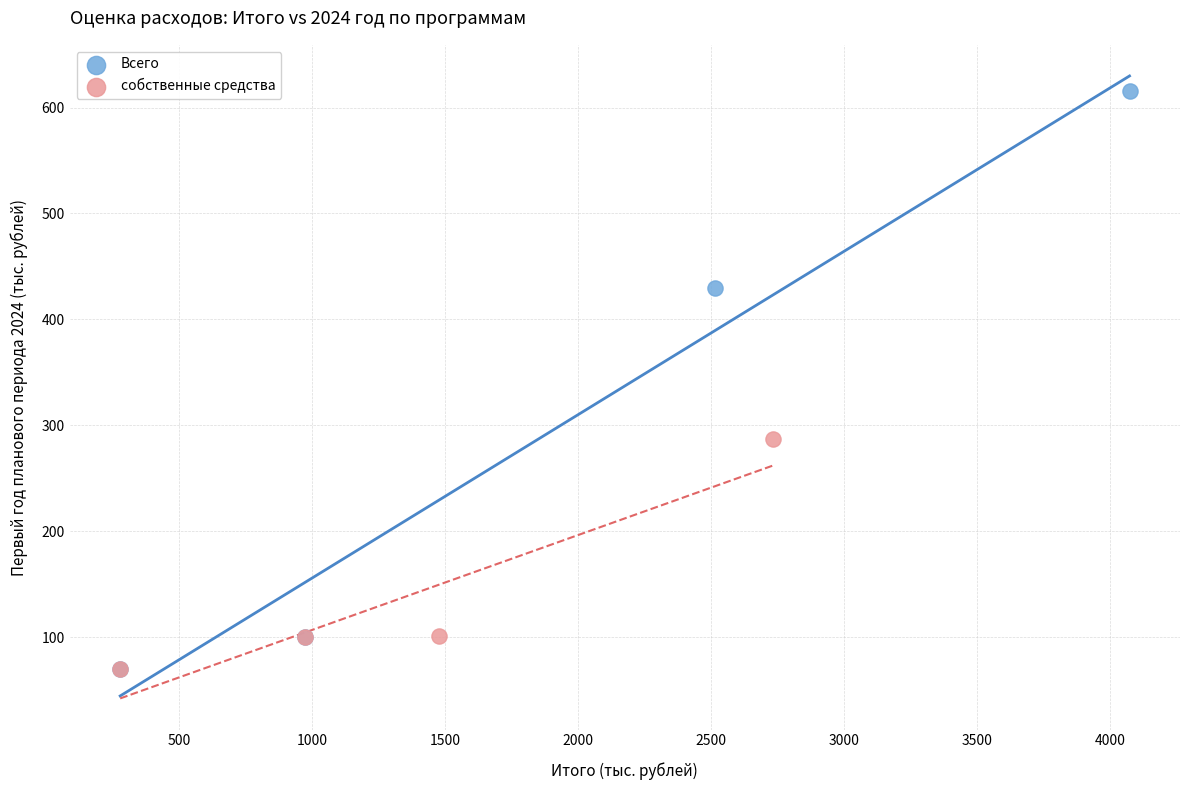

What are all the series names shown in the legend?

Всего, собственные средства